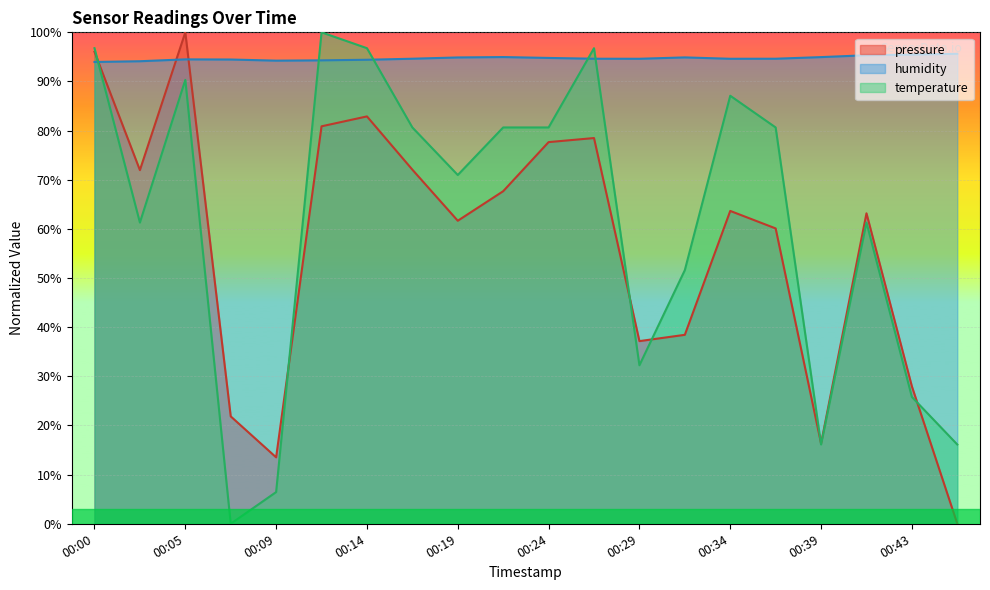

What is the spread (max minus min) of values at 00:36?

34.5